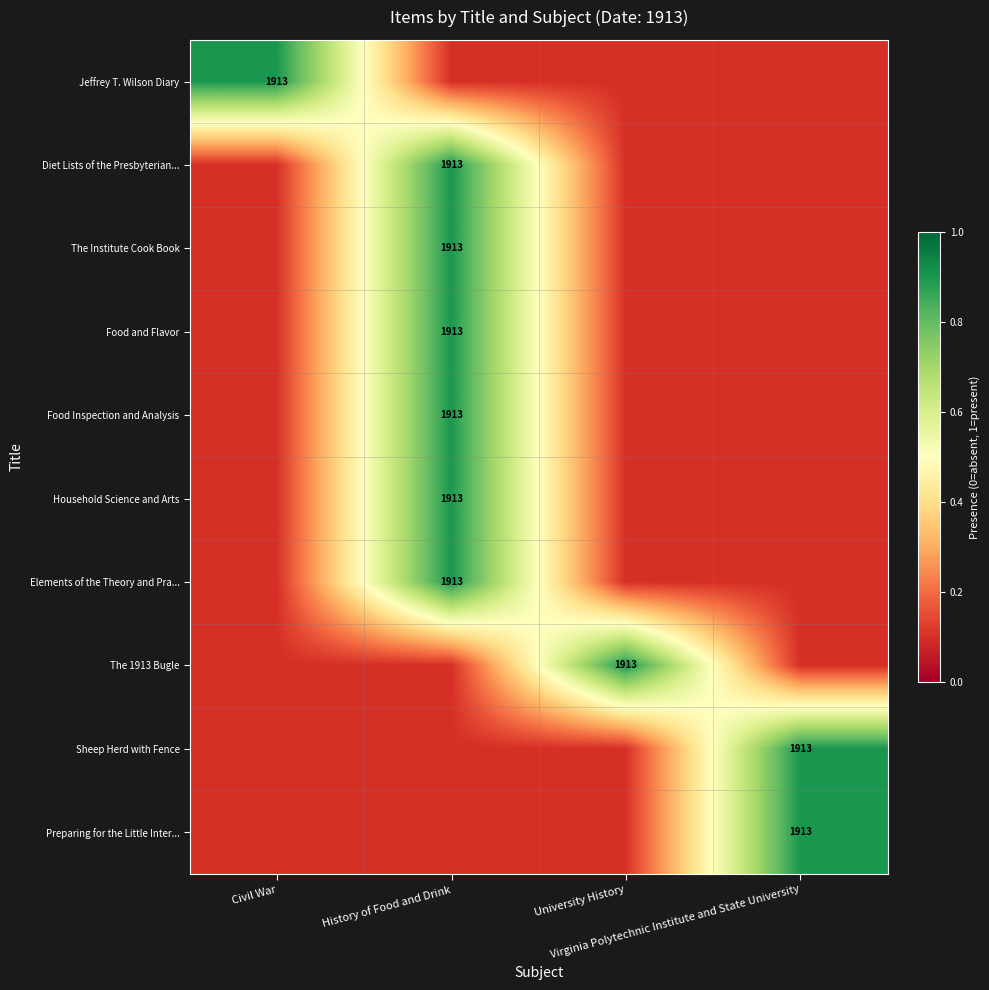

Which series has the largest total across all categories?

Jeffrey T. Wilson Diary